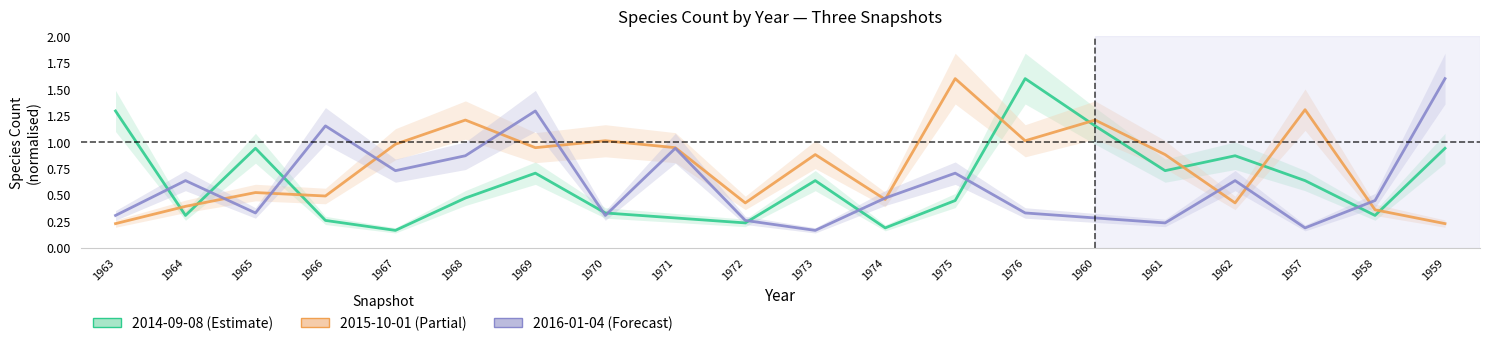

Which series has the widest spread of values?

2014-09-08